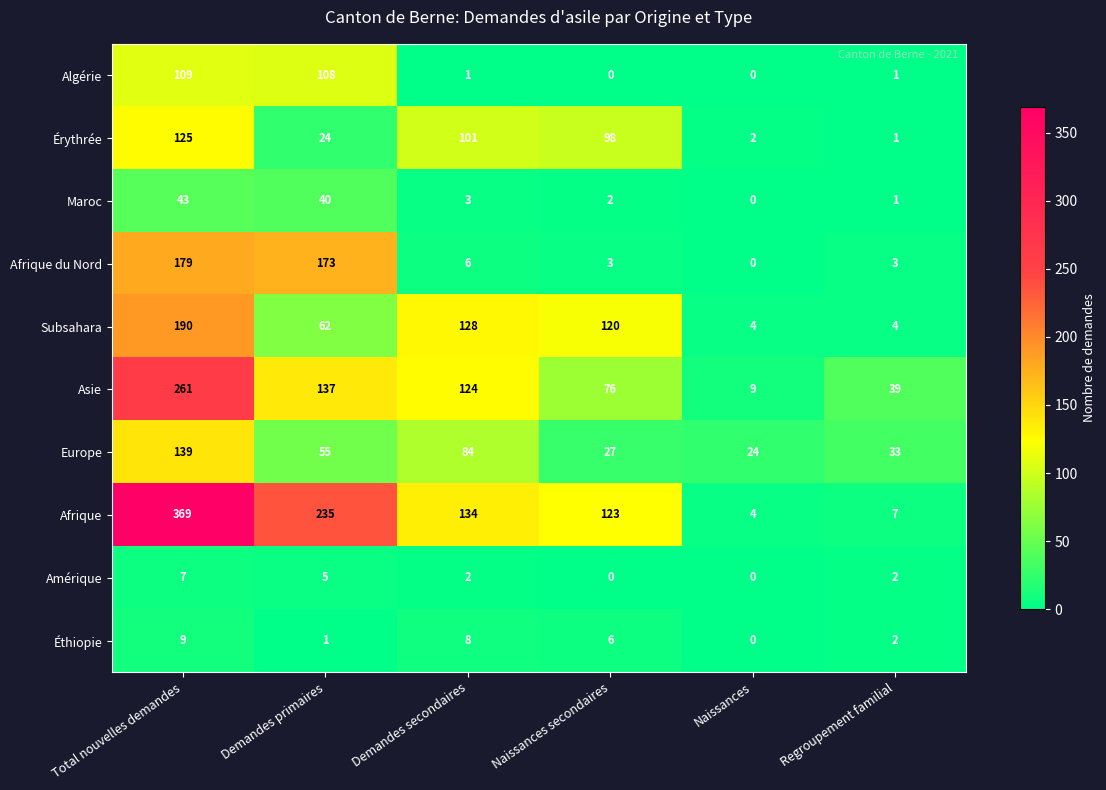

What is the difference between the maximum and minimum values in the Maroc series?

43